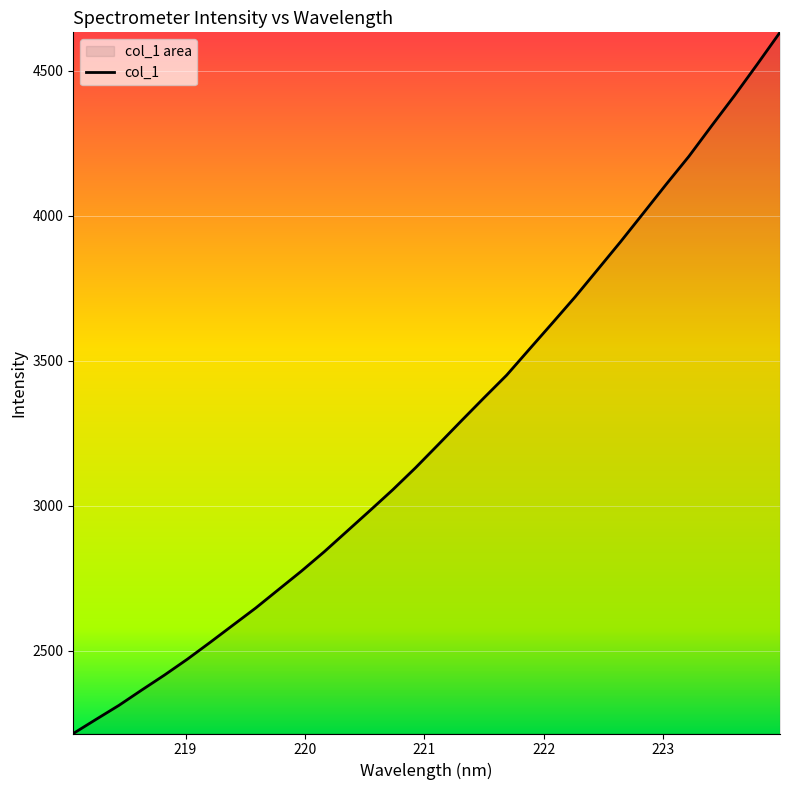

The value at 222.6447 is 5901.4. True or false?

False